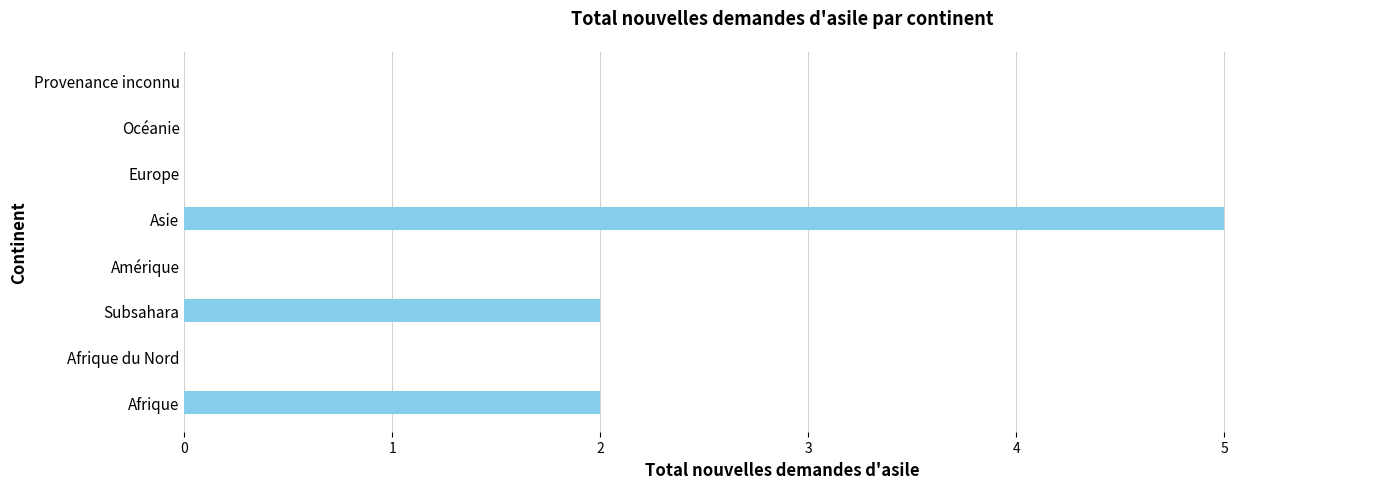

Reading bottom to top, extract all data points from this chart.

Afrique=2	Afrique du Nord=0	Subsahara=2	Amérique=0	Asie=5	Europe=0	Océanie=0	Provenance inconnu=0